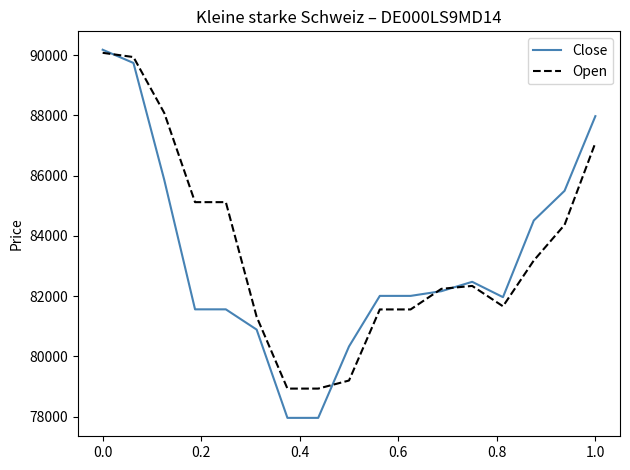

After their last crossing, which series has the higher values: Open or Close?

Close